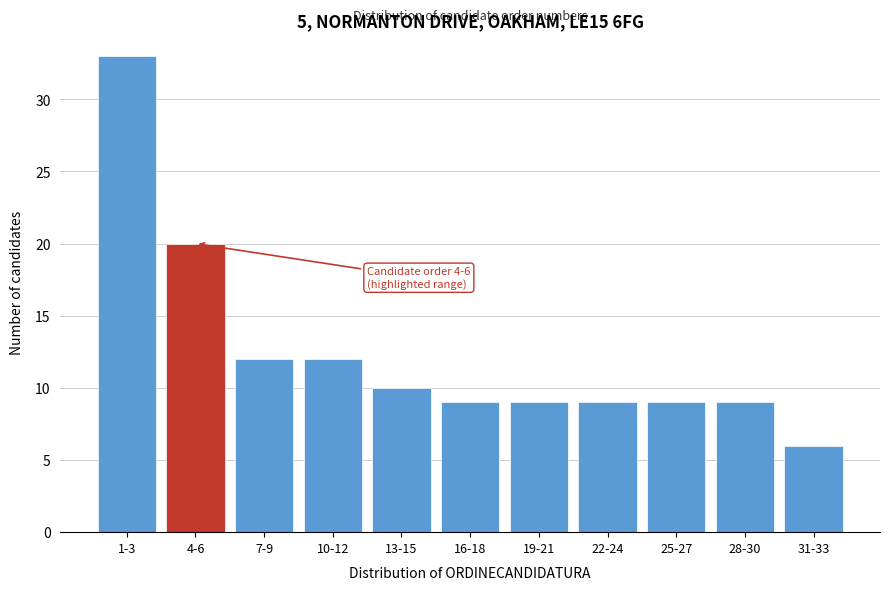

Reading left to right, what are all the values shown in this chart?

33	20	12	12	10	9	9	9	9	9	6